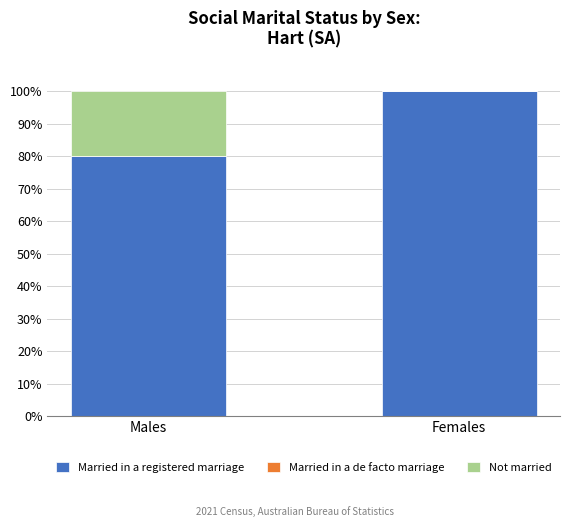

Which category has the highest value in the Married in a registered marriage series?

Females